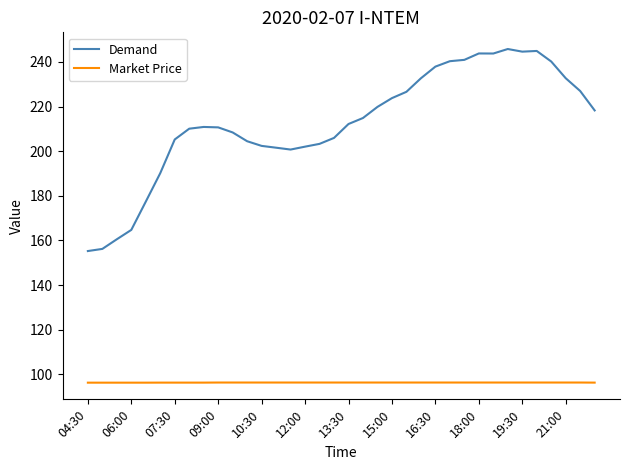

Which series has the largest total across all categories?

Demand